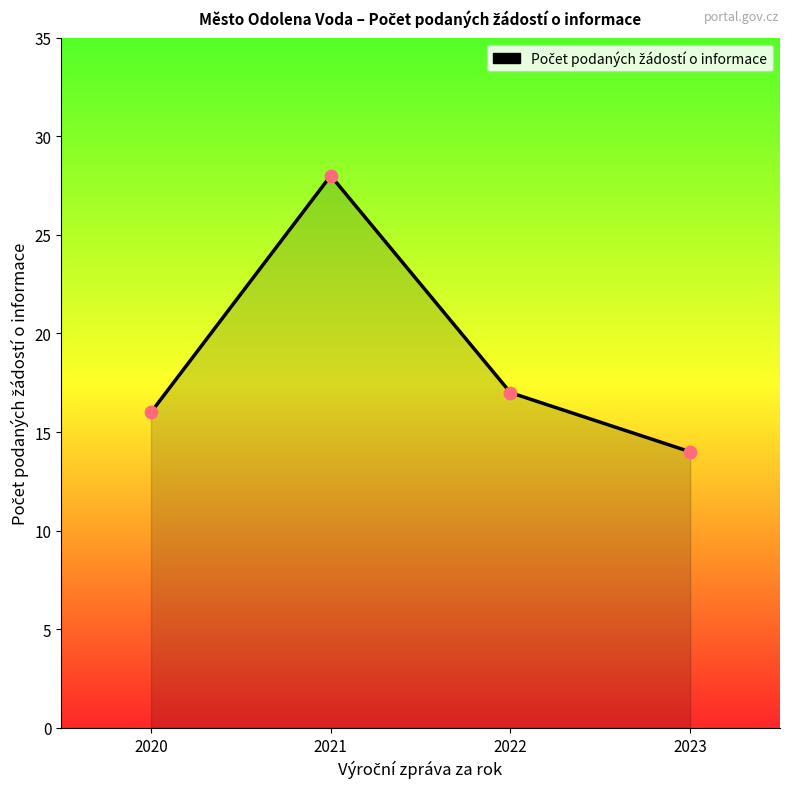

What is the change in value from 2020 to 2023?

-2